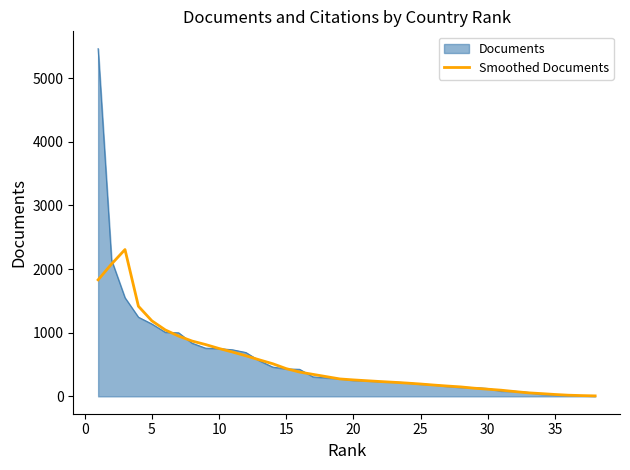

Which series has the largest range (max minus min)?

Documents